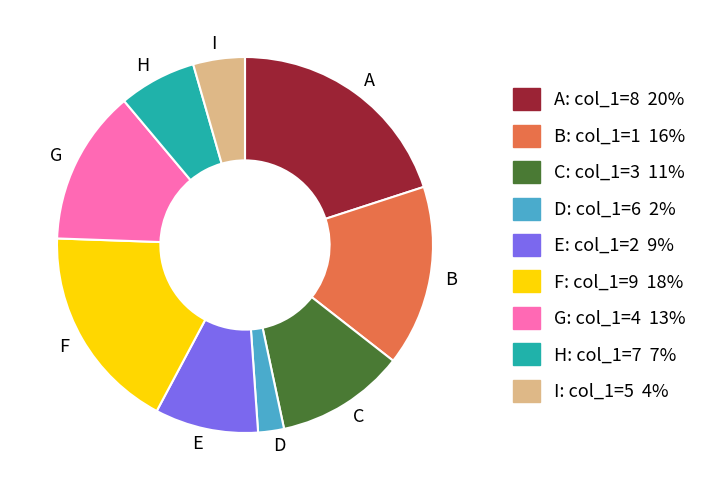

Which slice is the smallest?

D